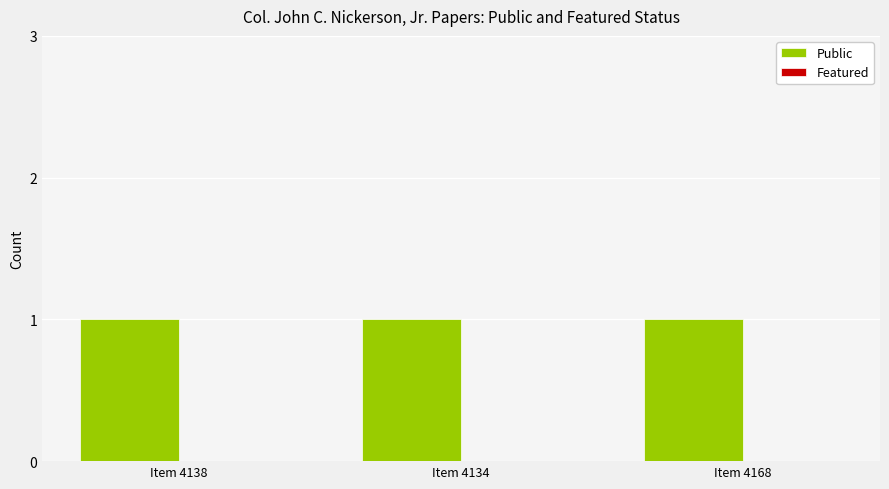

Reading left to right, extract all data points from this chart.

Public: Item 4138=1	Item 4134=1	Item 4168=1
Featured: Item 4138=0	Item 4134=0	Item 4168=0